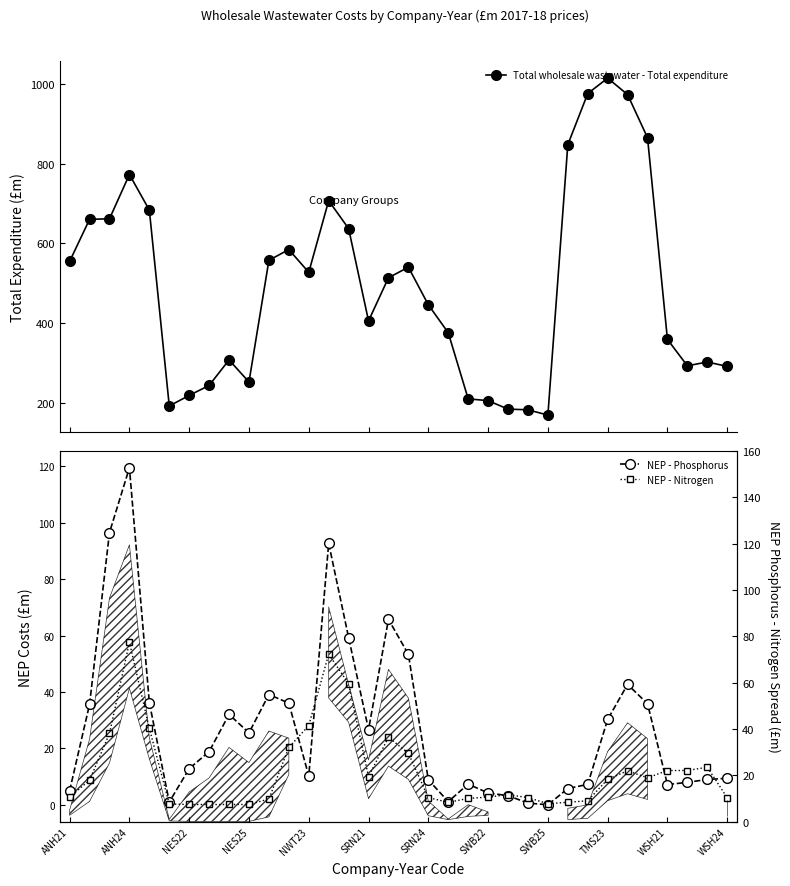

In NEP - Nitrogen, how many points are higher than both neighbors (excluding endpoints)?

6